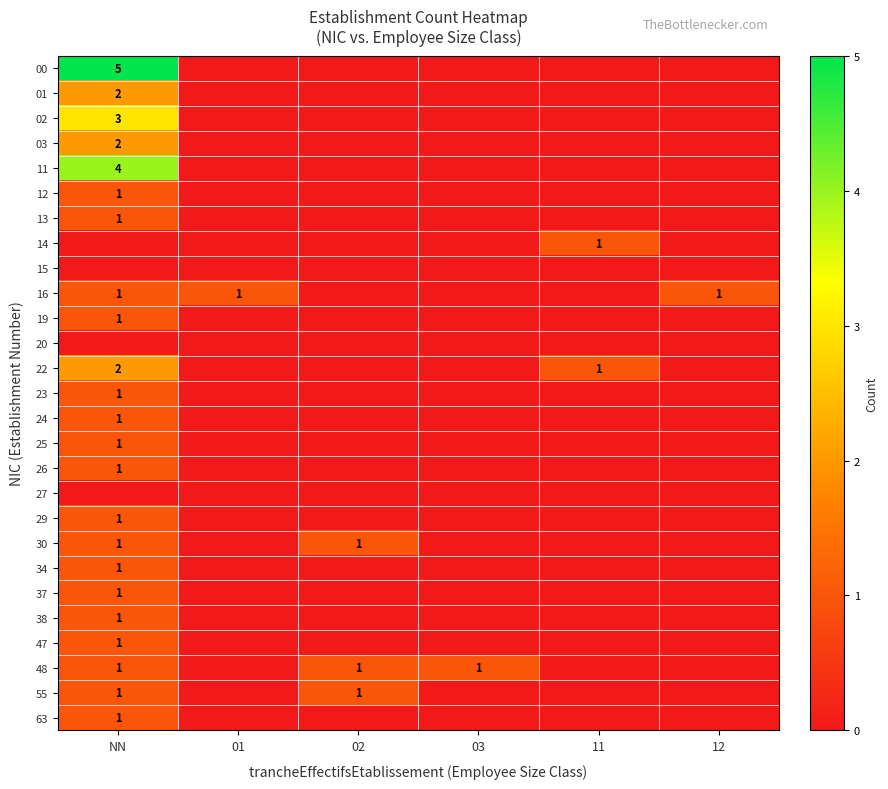

The value of 03 at NN is 1. True or false?

False